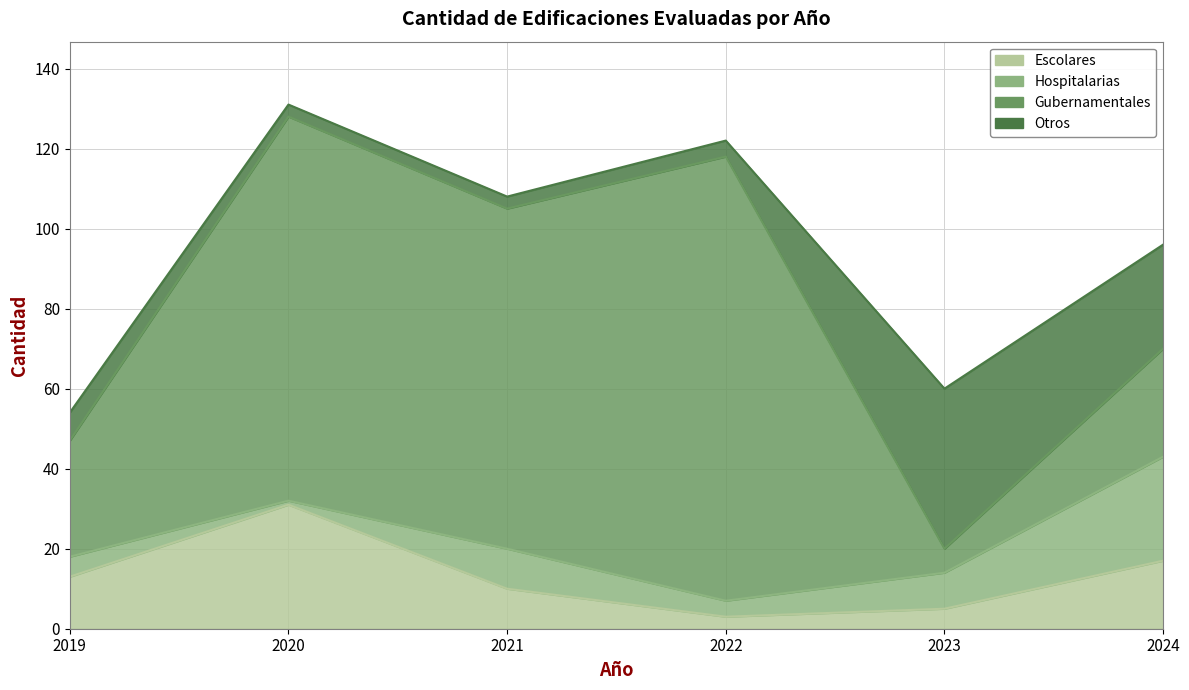

The Escolares series shows 5 at 2023. True or false?

True